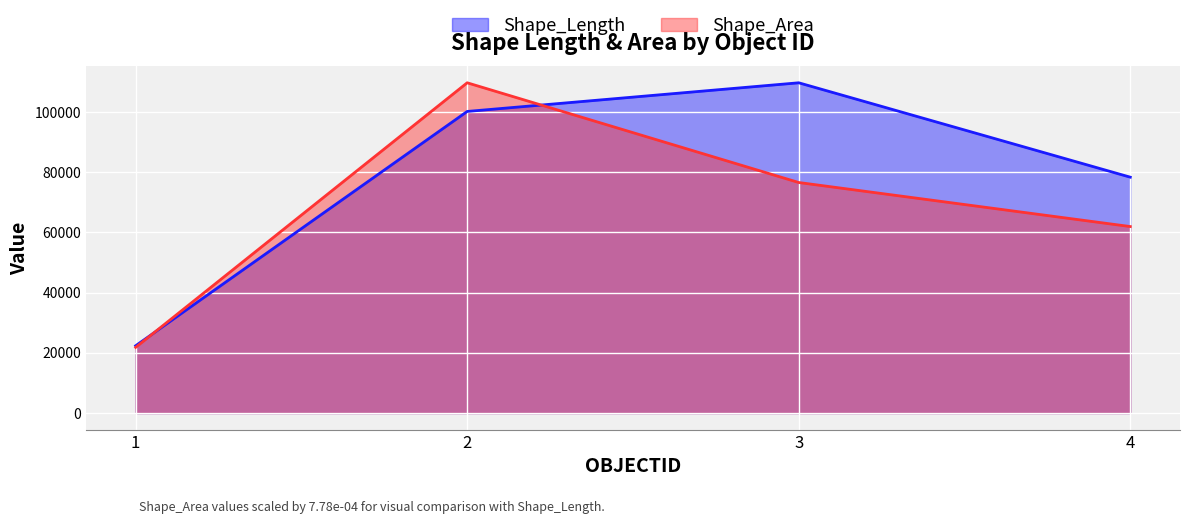

What is the value of the Shape_Area point at the 4th from the left?

61947.8